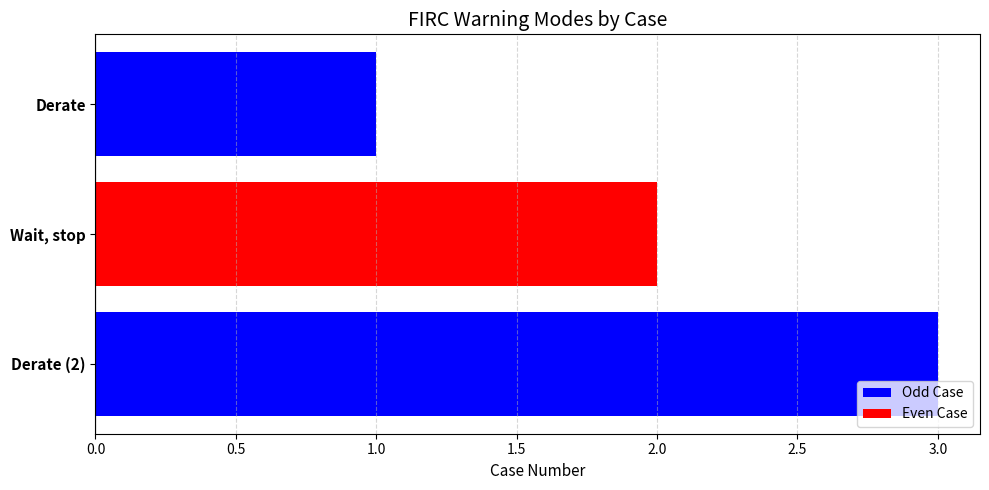

How many values are between 1 and 3?

3